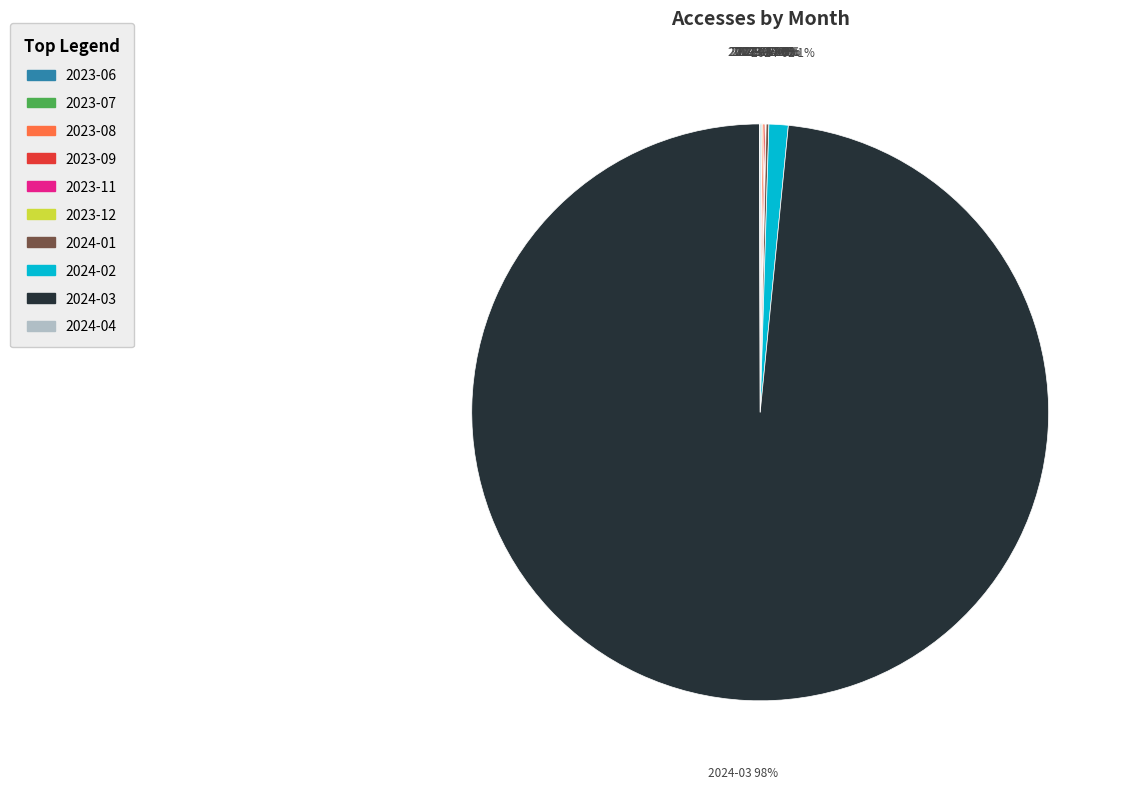

To the nearest percent, what is the average slice percentage?

10%